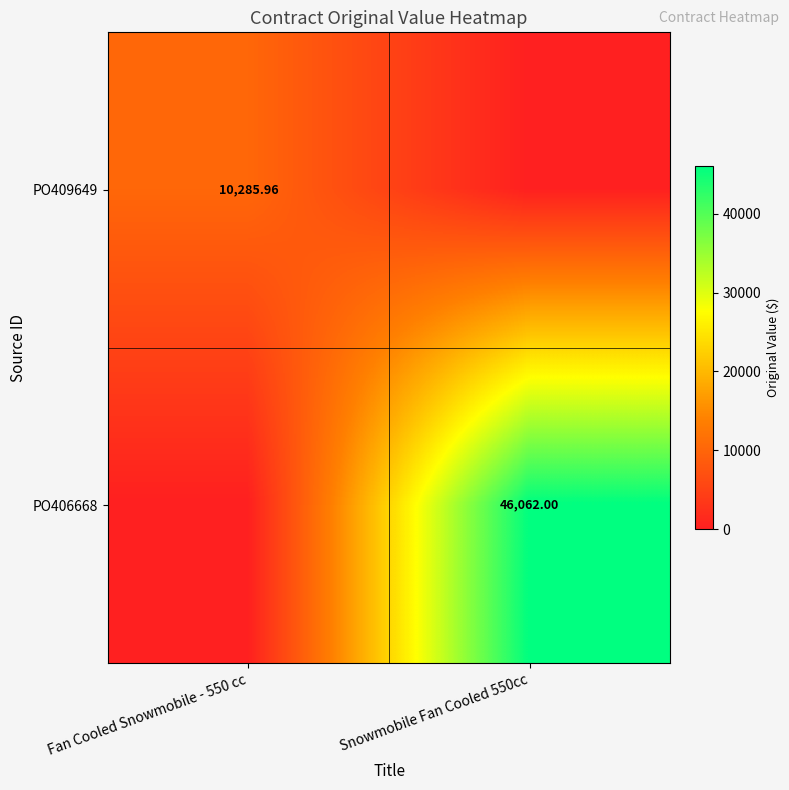

True or false: PO409649 has a value of 10286.0 at Fan Cooled Snowmobile - 550 cc.

True